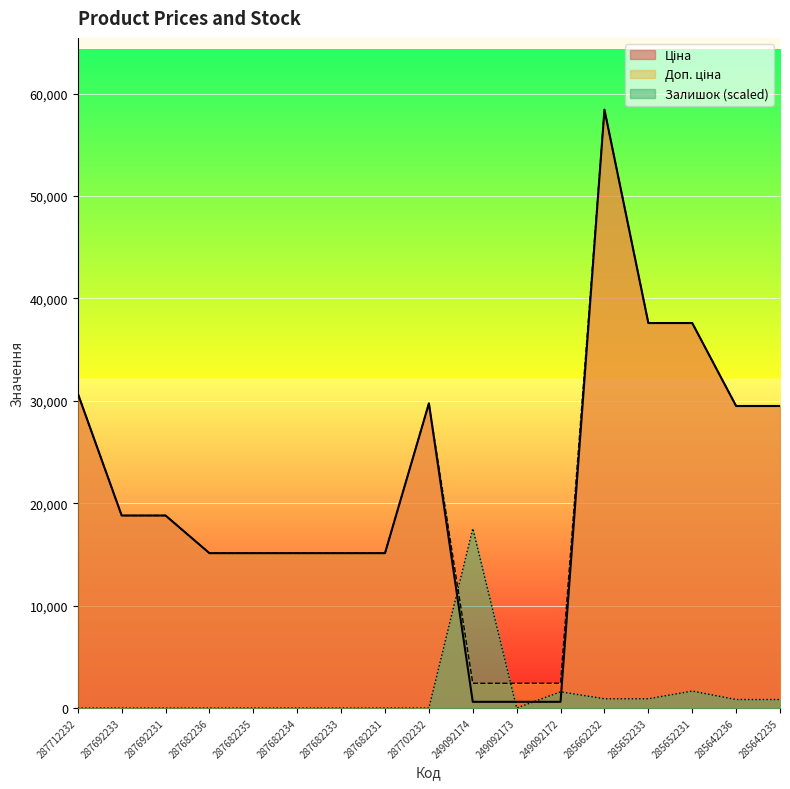

At which label does Доп. ціна reach its peak?

285662232